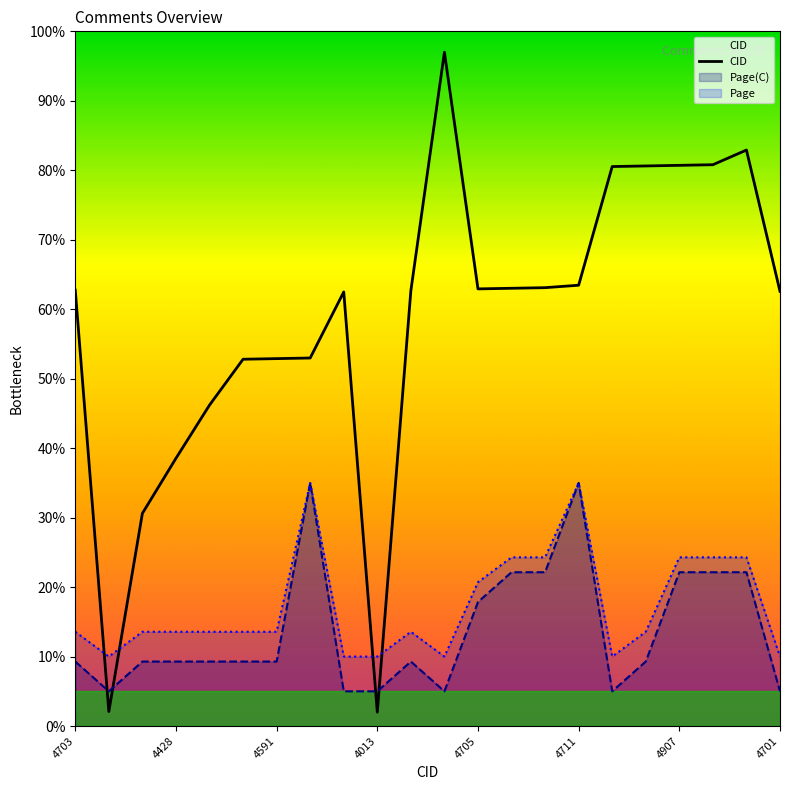

Where do CID and Page first cross each other?

4703 and 4014